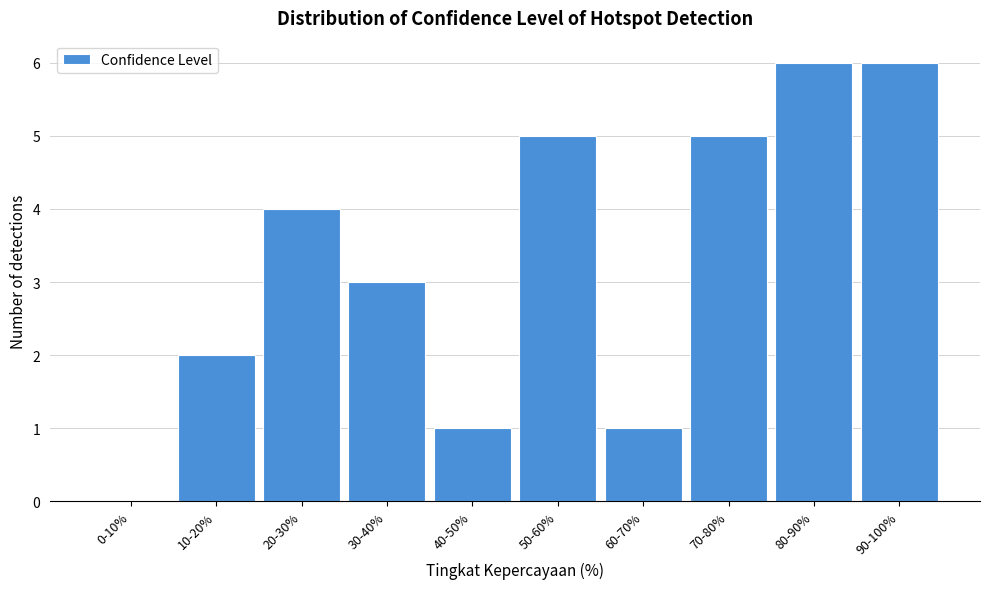

Reading right to left, what are all the values shown in this chart?

90-100%=6	80-90%=6	70-80%=5	60-70%=1	50-60%=5	40-50%=1	30-40%=3	20-30%=4	10-20%=2	0-10%=0